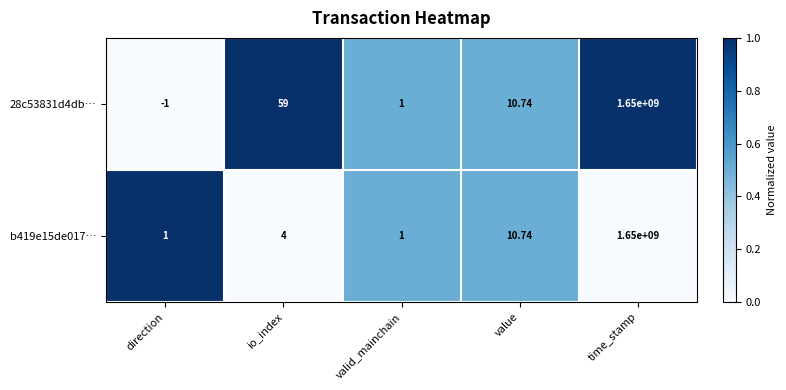

Count the number of data series in this chart.

2